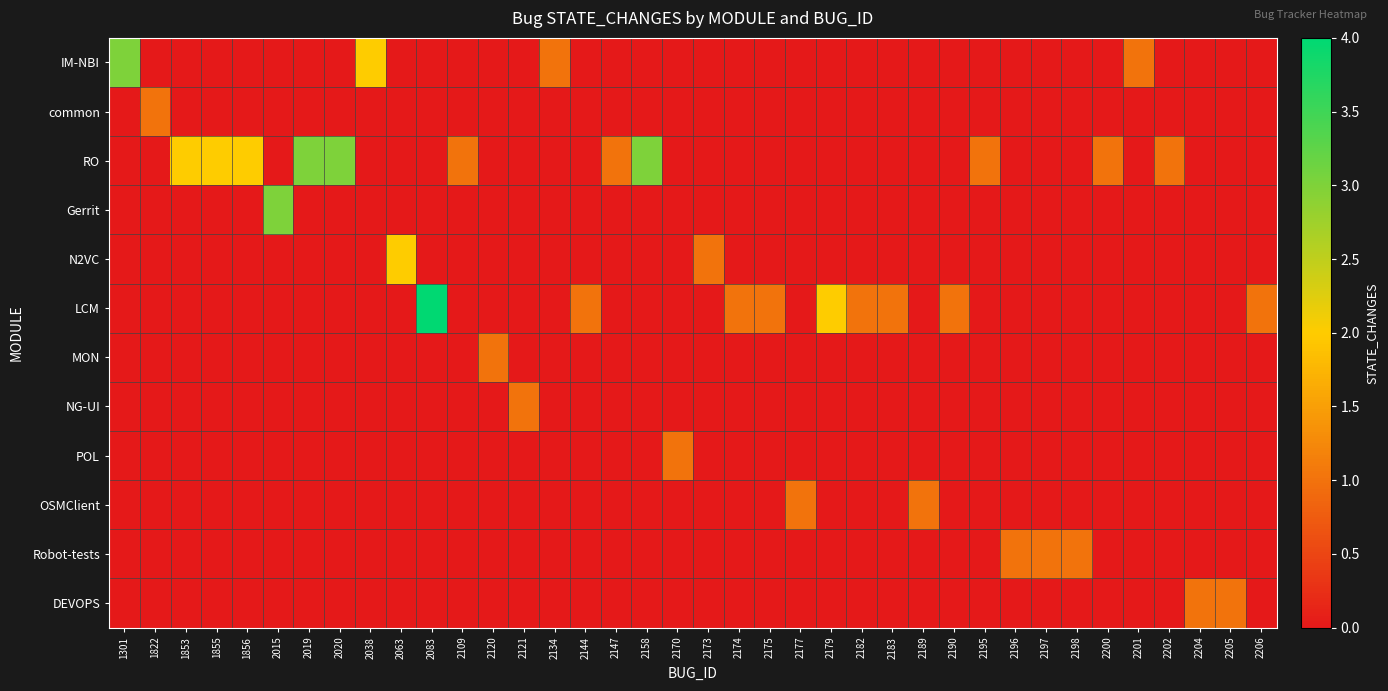

Reading left to right, transcribe all the data shown in this chart.

IM-NBI: 1301=3	1822=0	1853=0	1855=0	1856=0	2015=0	2019=0	2020=0	2038=2	2063=0	2083=0	2109=0	2120=0	2121=0	2134=1	2144=0	2147=0	2158=0	2170=0	2173=0	2174=0	2175=0	2177=0	2179=0	2182=0	2183=0	2189=0	2190=0	2195=0	2196=0	2197=0	2198=0	2200=0	2201=1	2202=0	2204=0	2205=0	2206=0
common: 1301=0	1822=1	1853=0	1855=0	1856=0	2015=0	2019=0	2020=0	2038=0	2063=0	2083=0	2109=0	2120=0	2121=0	2134=0	2144=0	2147=0	2158=0	2170=0	2173=0	2174=0	2175=0	2177=0	2179=0	2182=0	2183=0	2189=0	2190=0	2195=0	2196=0	2197=0	2198=0	2200=0	2201=0	2202=0	2204=0	2205=0	2206=0
RO: 1301=0	1822=0	1853=2	1855=2	1856=2	2015=0	2019=3	2020=3	2038=0	2063=0	2083=0	2109=1	2120=0	2121=0	2134=0	2144=0	2147=1	2158=3	2170=0	2173=0	2174=0	2175=0	2177=0	2179=0	2182=0	2183=0	2189=0	2190=0	2195=1	2196=0	2197=0	2198=0	2200=1	2201=0	2202=1	2204=0	2205=0	2206=0
Gerrit: 1301=0	1822=0	1853=0	1855=0	1856=0	2015=3	2019=0	2020=0	2038=0	2063=0	2083=0	2109=0	2120=0	2121=0	2134=0	2144=0	2147=0	2158=0	2170=0	2173=0	2174=0	2175=0	2177=0	2179=0	2182=0	2183=0	2189=0	2190=0	2195=0	2196=0	2197=0	2198=0	2200=0	2201=0	2202=0	2204=0	2205=0	2206=0
N2VC: 1301=0	1822=0	1853=0	1855=0	1856=0	2015=0	2019=0	2020=0	2038=0	2063=2	2083=0	2109=0	2120=0	2121=0	2134=0	2144=0	2147=0	2158=0	2170=0	2173=1	2174=0	2175=0	2177=0	2179=0	2182=0	2183=0	2189=0	2190=0	2195=0	2196=0	2197=0	2198=0	2200=0	2201=0	2202=0	2204=0	2205=0	2206=0
LCM: 1301=0	1822=0	1853=0	1855=0	1856=0	2015=0	2019=0	2020=0	2038=0	2063=0	2083=4	2109=0	2120=0	2121=0	2134=0	2144=1	2147=0	2158=0	2170=0	2173=0	2174=1	2175=1	2177=0	2179=2	2182=1	2183=1	2189=0	2190=1	2195=0	2196=0	2197=0	2198=0	2200=0	2201=0	2202=0	2204=0	2205=0	2206=1
MON: 1301=0	1822=0	1853=0	1855=0	1856=0	2015=0	2019=0	2020=0	2038=0	2063=0	2083=0	2109=0	2120=1	2121=0	2134=0	2144=0	2147=0	2158=0	2170=0	2173=0	2174=0	2175=0	2177=0	2179=0	2182=0	2183=0	2189=0	2190=0	2195=0	2196=0	2197=0	2198=0	2200=0	2201=0	2202=0	2204=0	2205=0	2206=0
NG-UI: 1301=0	1822=0	1853=0	1855=0	1856=0	2015=0	2019=0	2020=0	2038=0	2063=0	2083=0	2109=0	2120=0	2121=1	2134=0	2144=0	2147=0	2158=0	2170=0	2173=0	2174=0	2175=0	2177=0	2179=0	2182=0	2183=0	2189=0	2190=0	2195=0	2196=0	2197=0	2198=0	2200=0	2201=0	2202=0	2204=0	2205=0	2206=0
POL: 1301=0	1822=0	1853=0	1855=0	1856=0	2015=0	2019=0	2020=0	2038=0	2063=0	2083=0	2109=0	2120=0	2121=0	2134=0	2144=0	2147=0	2158=0	2170=1	2173=0	2174=0	2175=0	2177=0	2179=0	2182=0	2183=0	2189=0	2190=0	2195=0	2196=0	2197=0	2198=0	2200=0	2201=0	2202=0	2204=0	2205=0	2206=0
OSMClient: 1301=0	1822=0	1853=0	1855=0	1856=0	2015=0	2019=0	2020=0	2038=0	2063=0	2083=0	2109=0	2120=0	2121=0	2134=0	2144=0	2147=0	2158=0	2170=0	2173=0	2174=0	2175=0	2177=1	2179=0	2182=0	2183=0	2189=1	2190=0	2195=0	2196=0	2197=0	2198=0	2200=0	2201=0	2202=0	2204=0	2205=0	2206=0
Robot-tests: 1301=0	1822=0	1853=0	1855=0	1856=0	2015=0	2019=0	2020=0	2038=0	2063=0	2083=0	2109=0	2120=0	2121=0	2134=0	2144=0	2147=0	2158=0	2170=0	2173=0	2174=0	2175=0	2177=0	2179=0	2182=0	2183=0	2189=0	2190=0	2195=0	2196=1	2197=1	2198=1	2200=0	2201=0	2202=0	2204=0	2205=0	2206=0
DEVOPS: 1301=0	1822=0	1853=0	1855=0	1856=0	2015=0	2019=0	2020=0	2038=0	2063=0	2083=0	2109=0	2120=0	2121=0	2134=0	2144=0	2147=0	2158=0	2170=0	2173=0	2174=0	2175=0	2177=0	2179=0	2182=0	2183=0	2189=0	2190=0	2195=0	2196=0	2197=0	2198=0	2200=0	2201=0	2202=0	2204=1	2205=1	2206=0